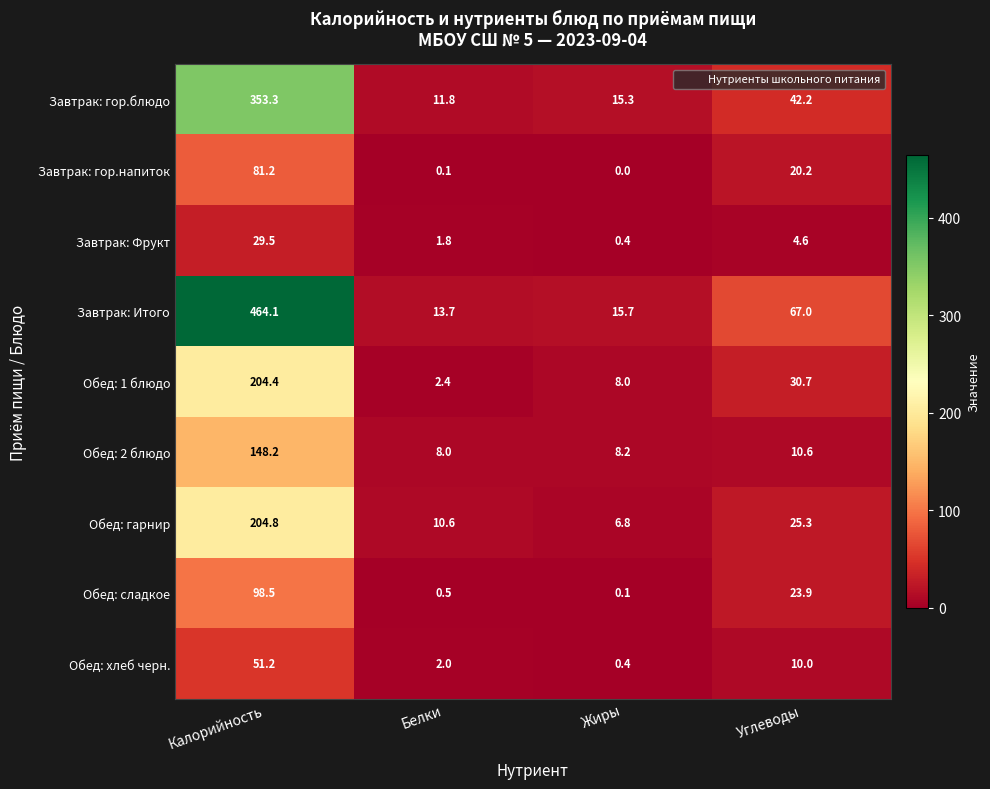

What is the total value across all series at Калорийность?

1635.2